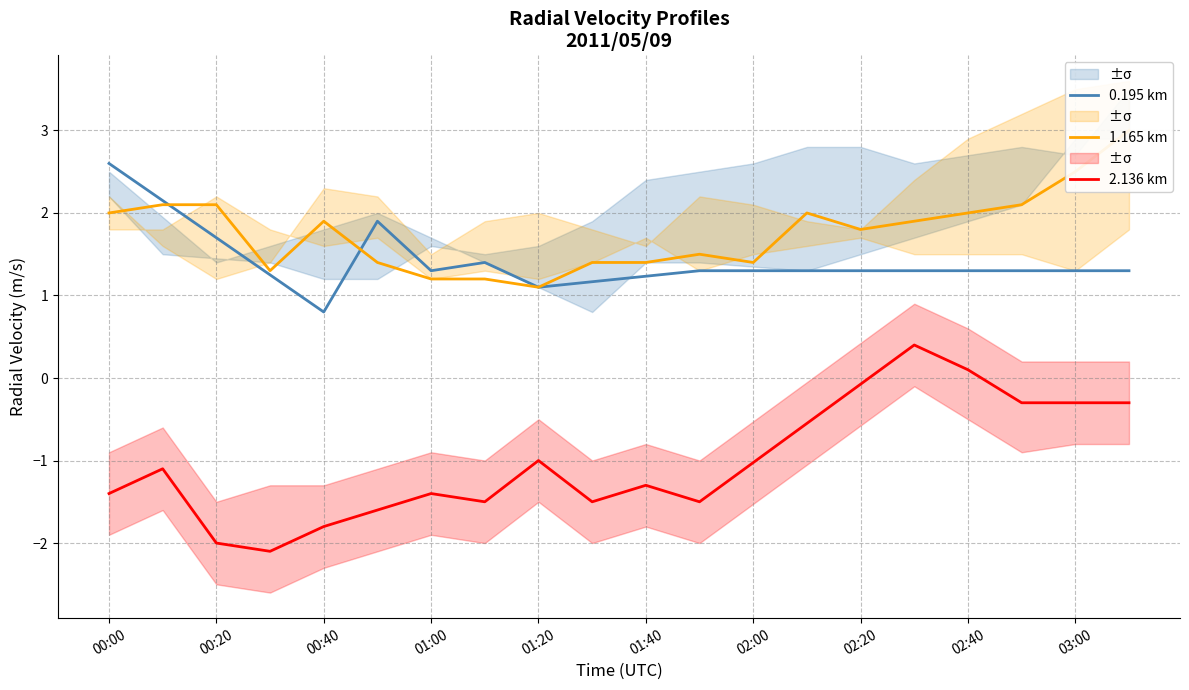

The value of 0.195 km at 01:20 is 1.1. True or false?

True